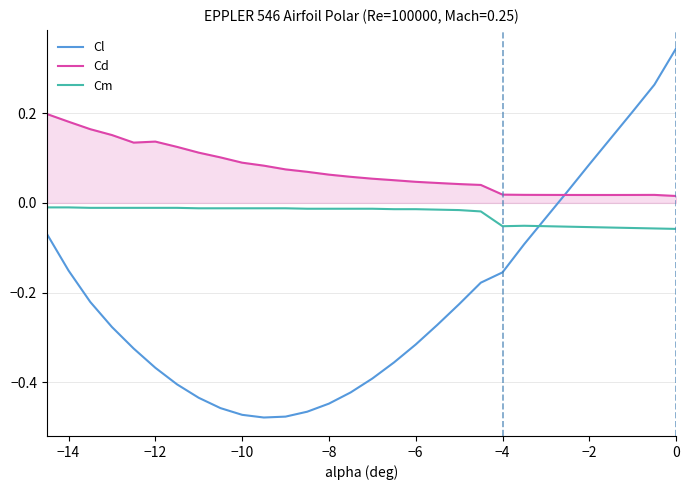

List the series in order of their peak value, lowest first.

Cm, Cd, Cl